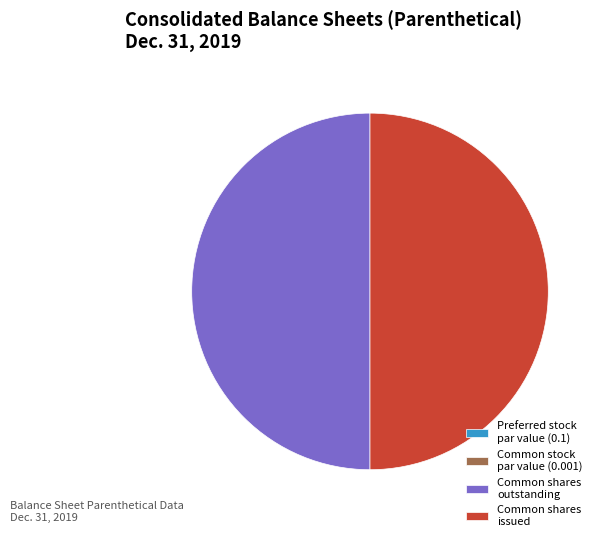

Combined, do Common shares outstanding and Common shares issued account for over 50%?

Yes